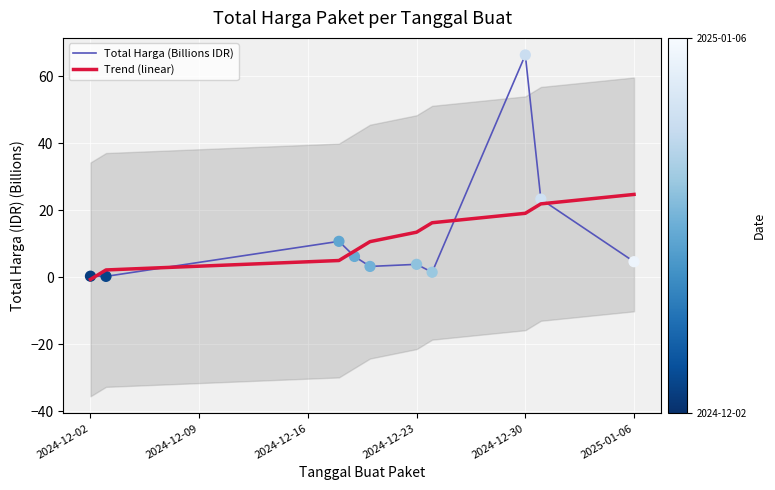

Which series reaches the minimum Y coordinate?

Trend (linear)